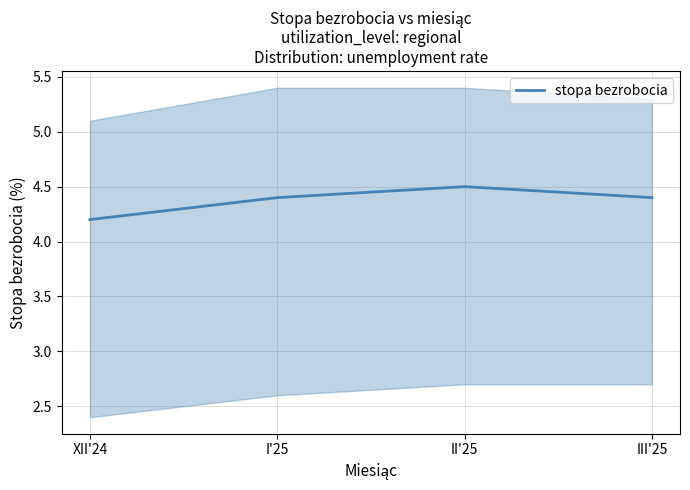

What is the value of the 1st point from the left?

4.2